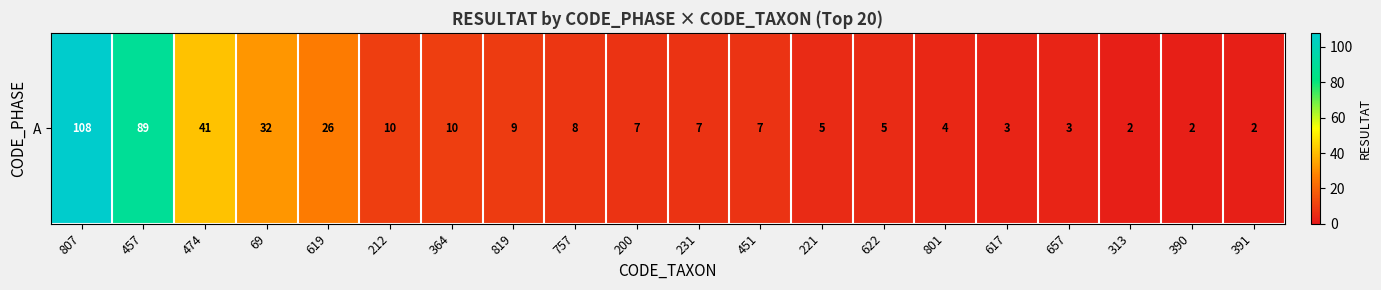

How many distinct data groups are displayed?

1